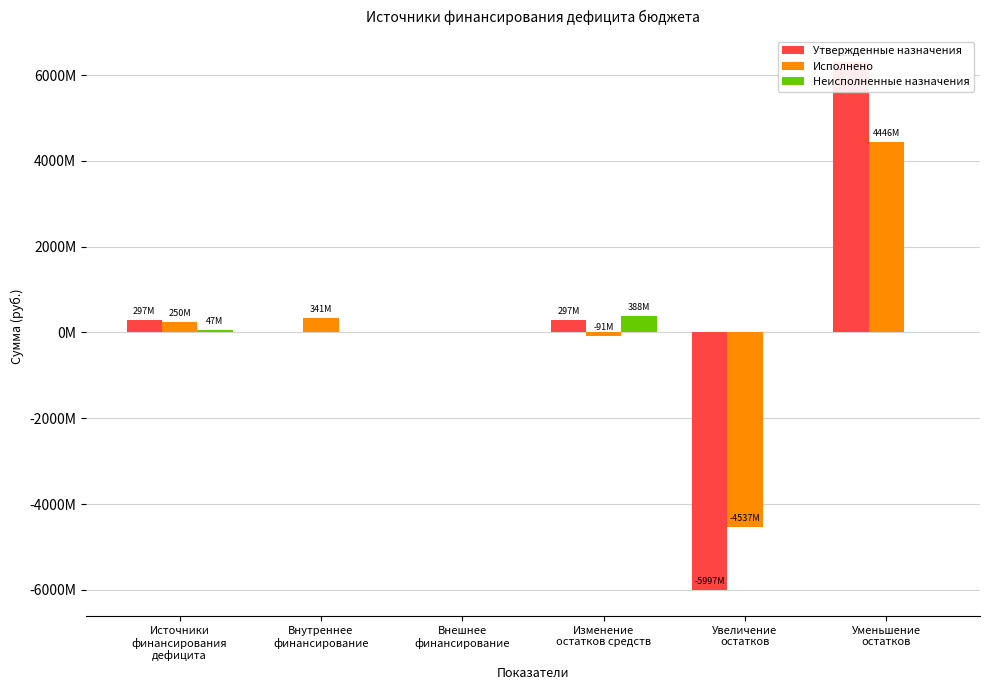

What position from the right is Уменьшение
остатков?

1